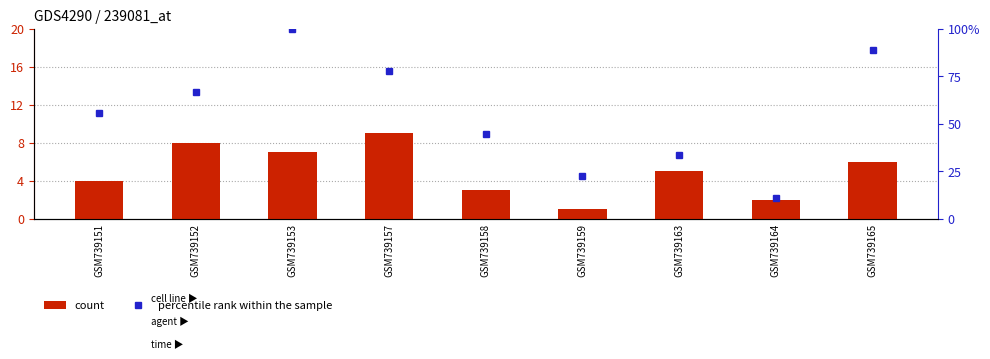

What is the highest value of the count series?

9.0